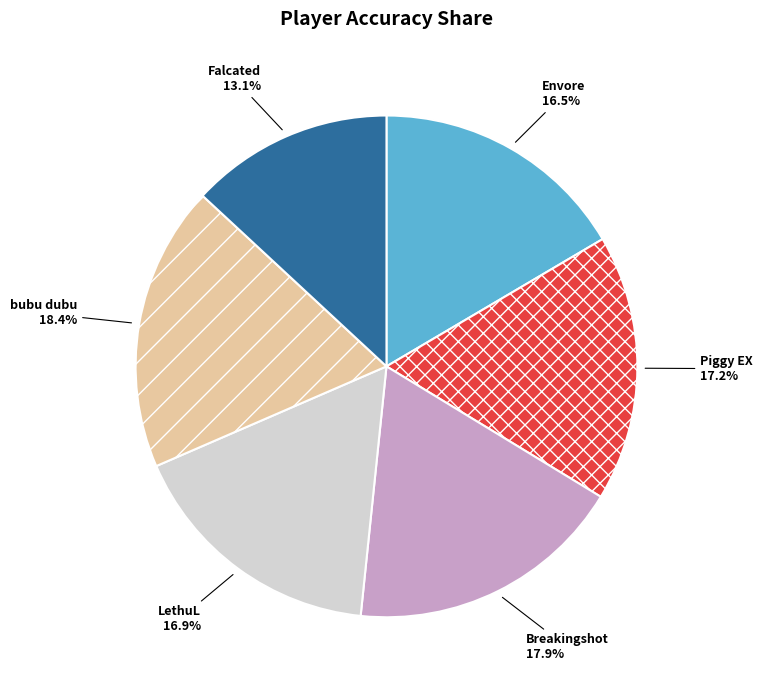

Does bubu dubu represent more than half of the total?

No